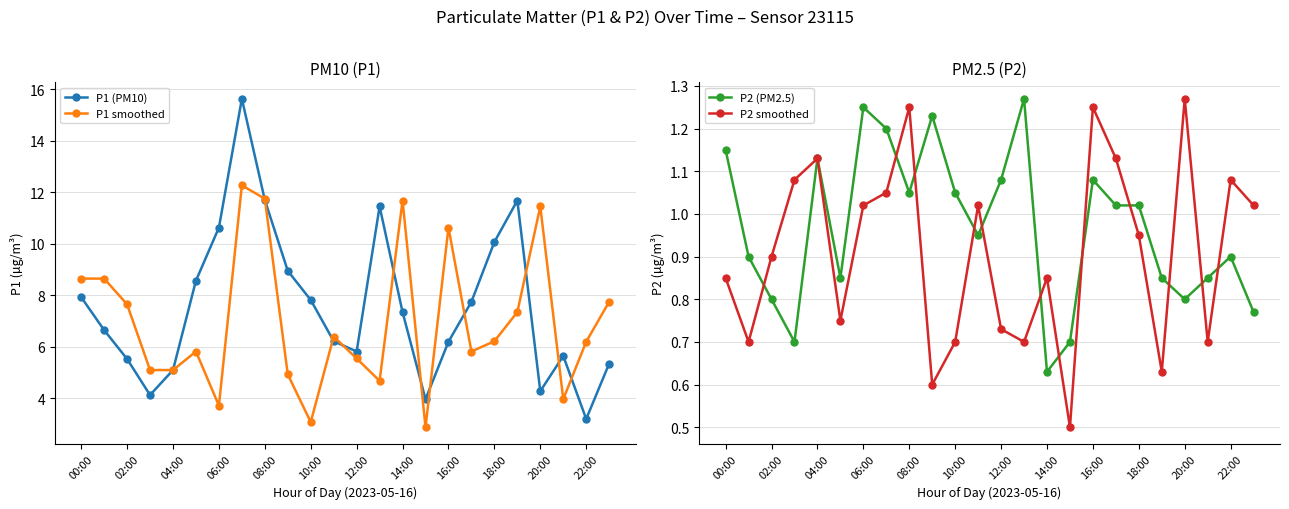

In P1 smoothed, how many points are lower than both neighbors (excluding endpoints)?

6